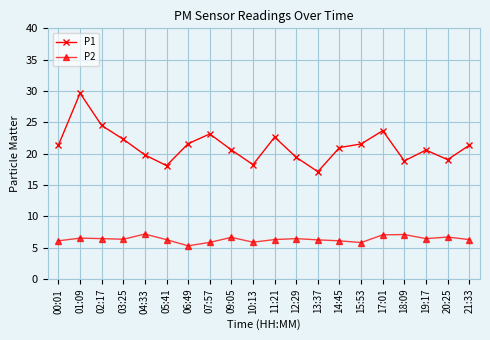

What is the average value of the P2 series?

6.4